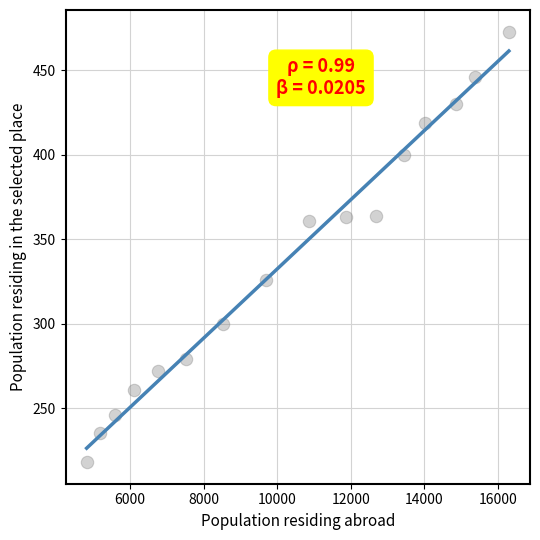

What is the range of X values (max minus min)?

11474